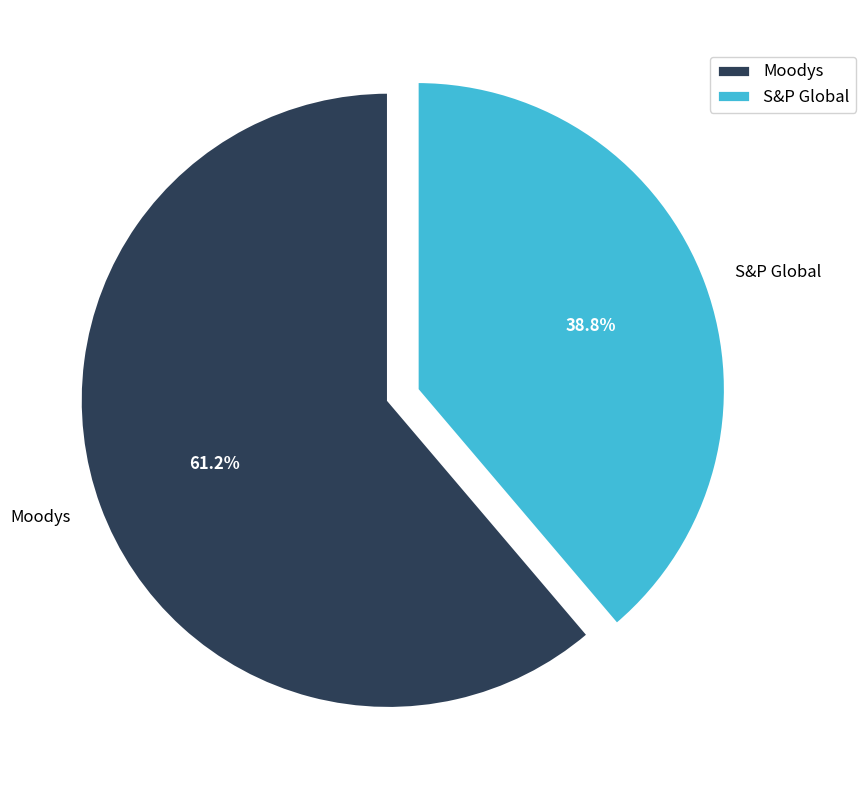

Do Moodys and S&P Global together represent more than half of the pie?

Yes